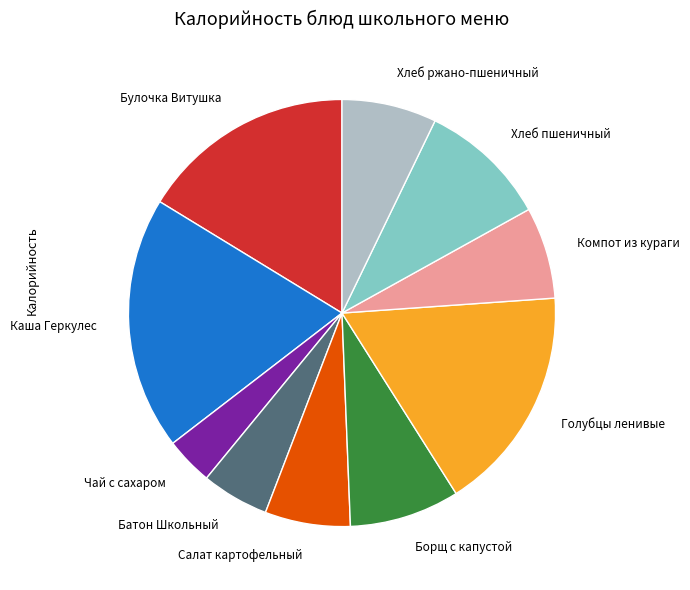

Which has a higher value, Хлеб пшеничный or Каша Геркулес?

Каша Геркулес